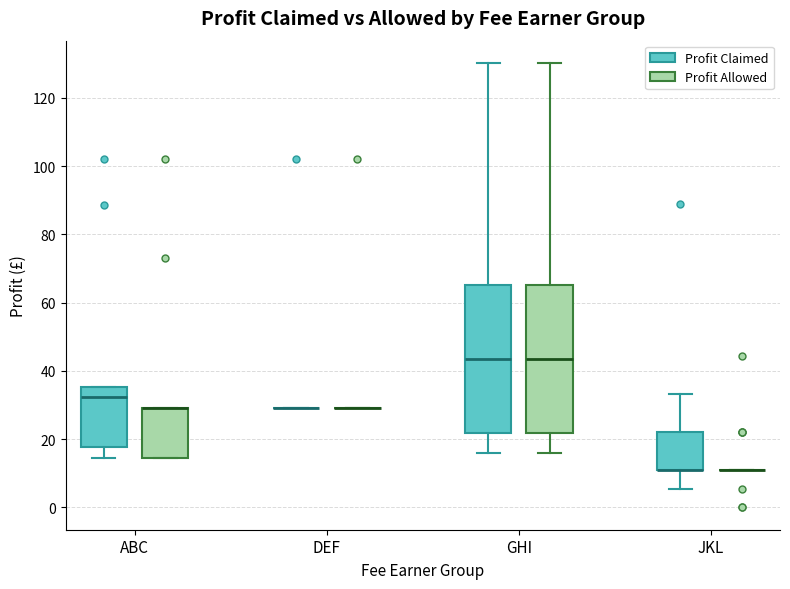

Reading left to right, read every box against the y-axis: the position of its median line, the range the box covers, and the ends of its whiskers. The values are not printed on the chart, so give them approximately, as read against the axis.

ABC (Profit Claimed): median 32, box 18 to 36, whiskers 14 to 36
ABC (Profit Allowed): median 30 (drawn on the box's upper edge), box 14 to 30, whiskers 14 to 30
DEF (Profit Claimed): box collapsed to a line at 30, whiskers 30 to 30
DEF (Profit Allowed): box collapsed to a line at 30, whiskers 30 to 30
GHI (Profit Claimed): median 44, box 22 to 66, whiskers 16 to 130
GHI (Profit Allowed): median 44, box 22 to 66, whiskers 16 to 130
JKL (Profit Claimed): median 12 (drawn on the box's lower edge), box 12 to 22, whiskers 6 to 34
JKL (Profit Allowed): box collapsed to a line at 12, whiskers 12 to 12